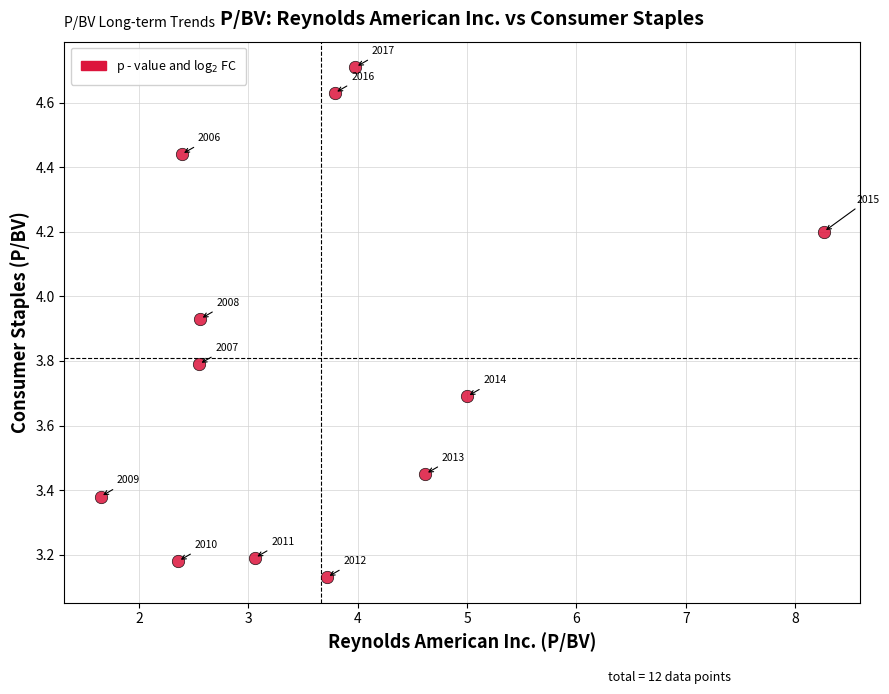

What is the range of Y values (max minus min)?

1.6